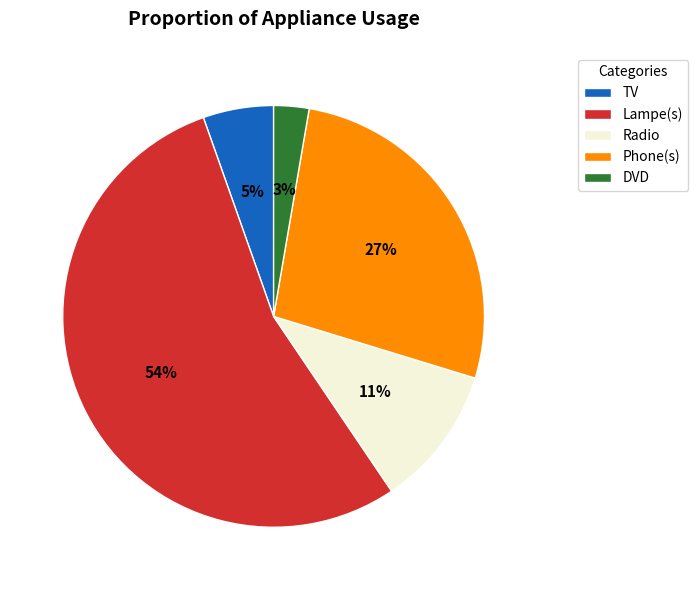

Rank the categories by value from lowest to highest.

DVD, TV, Radio, Phone(s), Lampe(s)